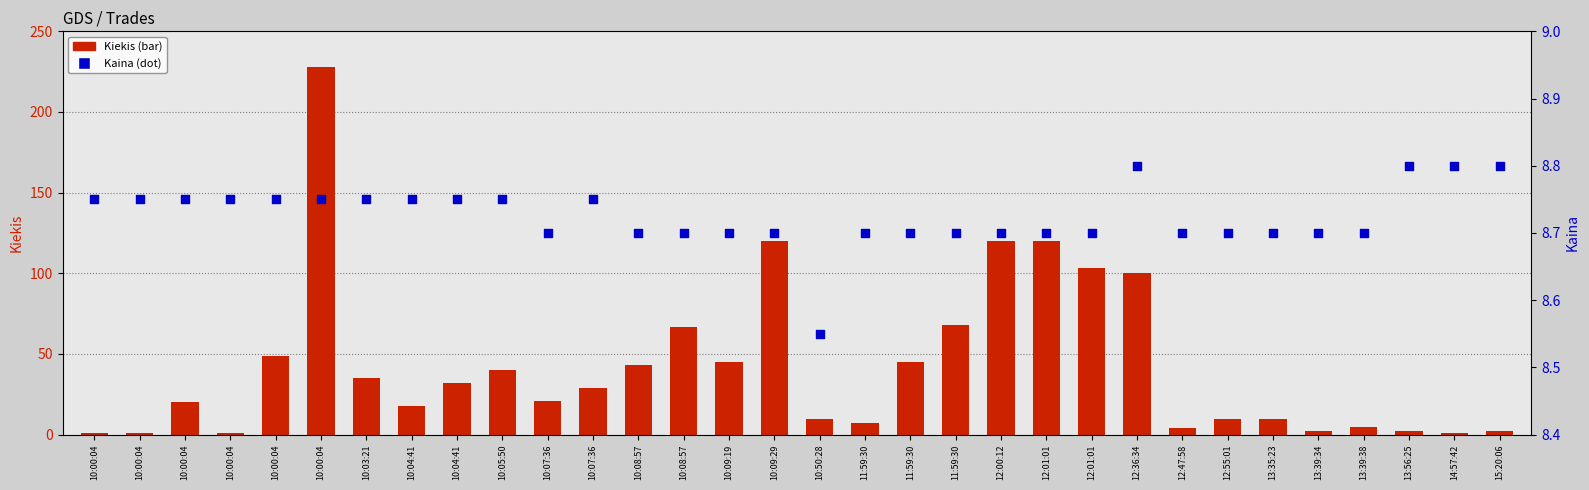

At which category is the sum across all series the highest?

10:00:04